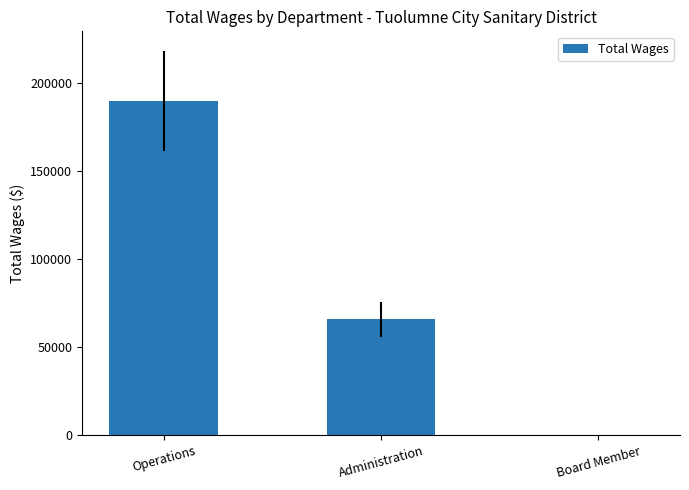

Approximately how many times larger is the value at Operations compared to Administration?

2.9